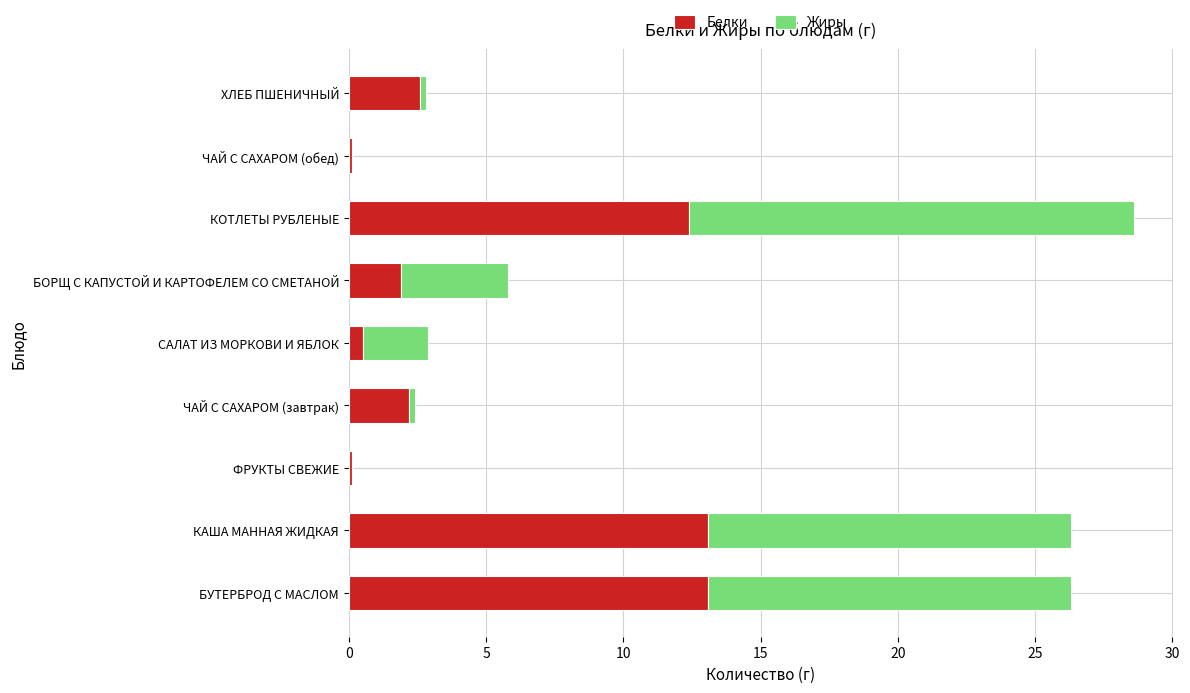

What is the maximum value for Белки?

13.1